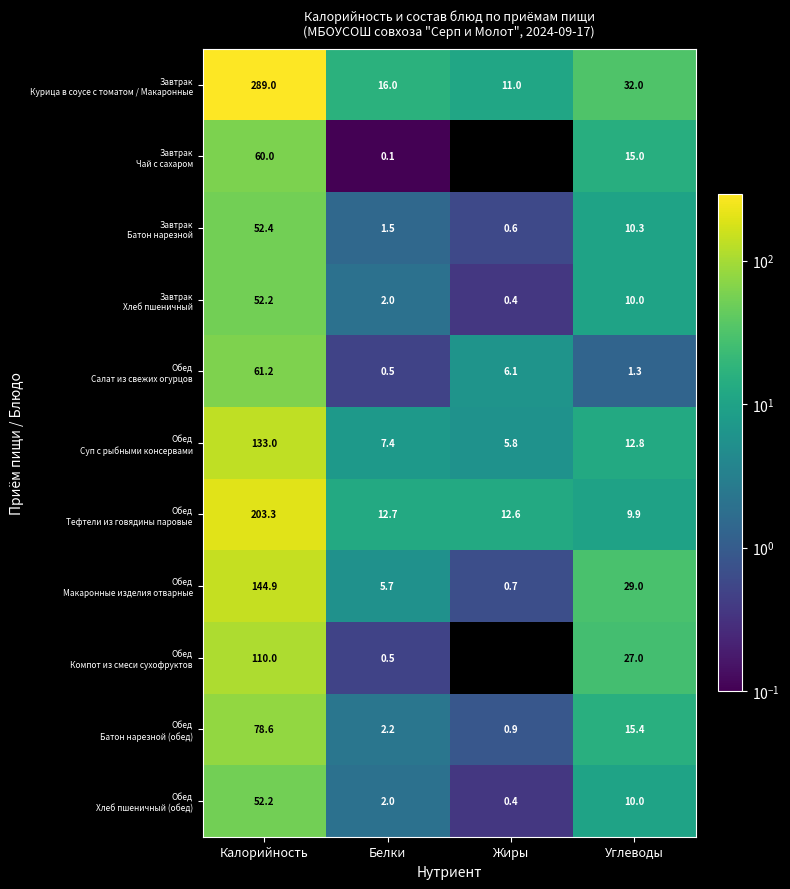

At which category is the sum across all series the highest?

Калорийность